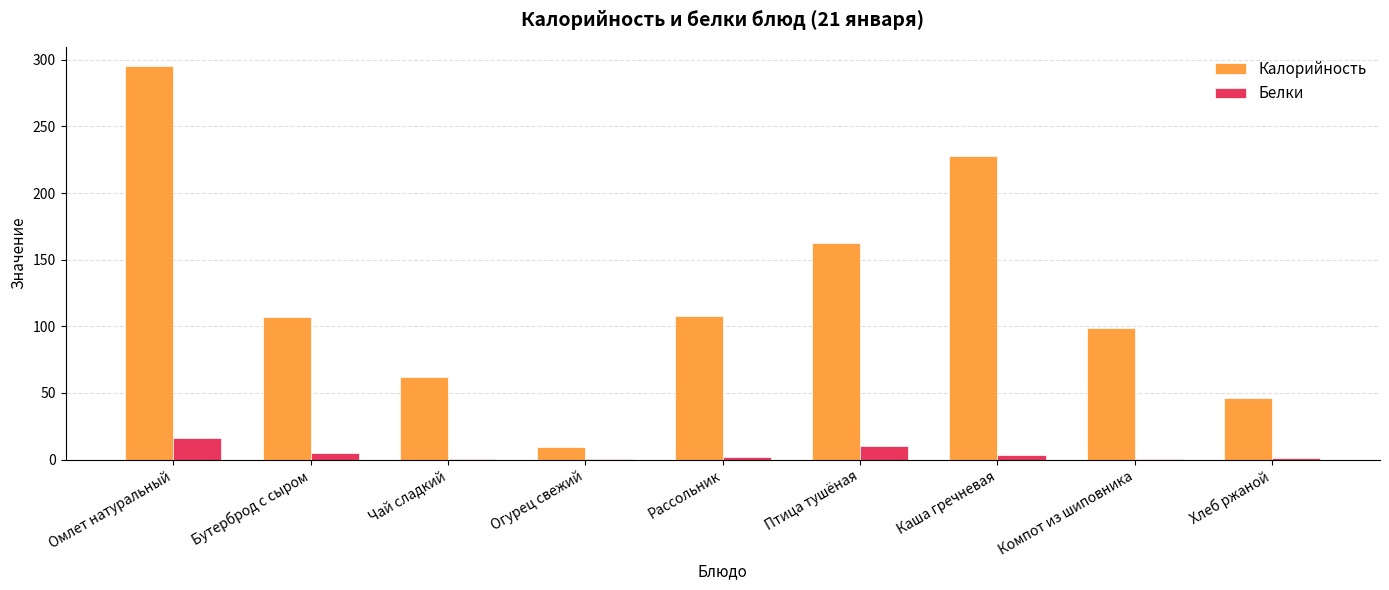

What is the average value of the Белки series?

4.3